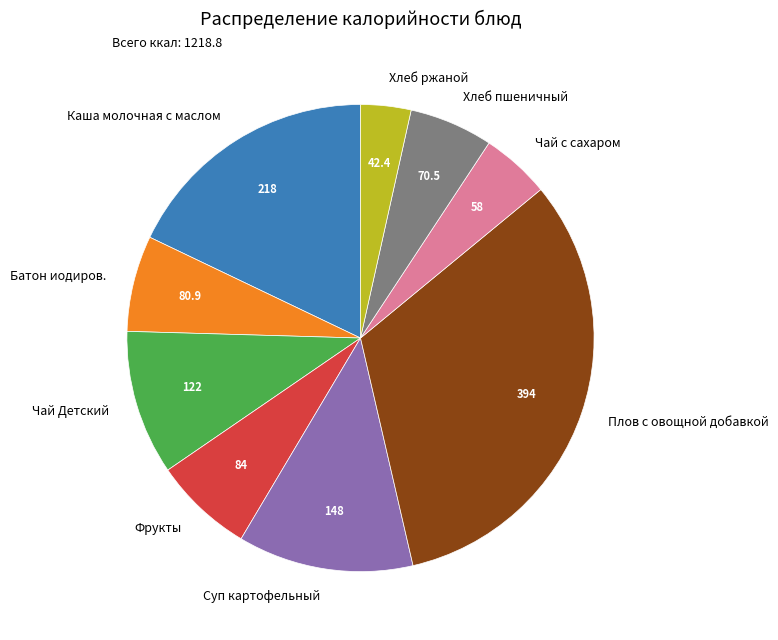

Which has a higher value, Чай с сахаром or Чай Детский?

Чай Детский